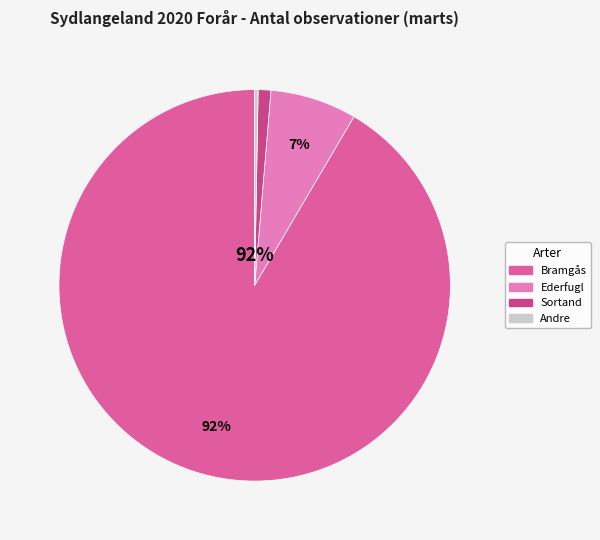

Count the number of slices in the pie.

4